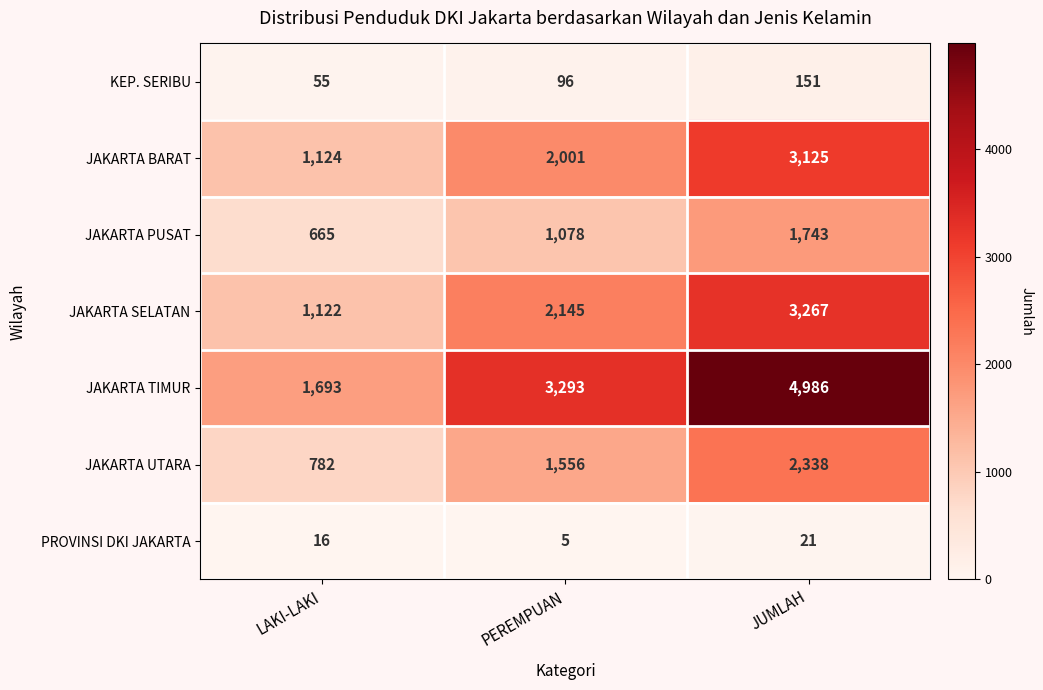

At JUMLAH, list the series in order from largest to smallest.

JAKARTA TIMUR, JAKARTA SELATAN, JAKARTA BARAT, JAKARTA UTARA, JAKARTA PUSAT, KEP. SERIBU, PROVINSI DKI JAKARTA